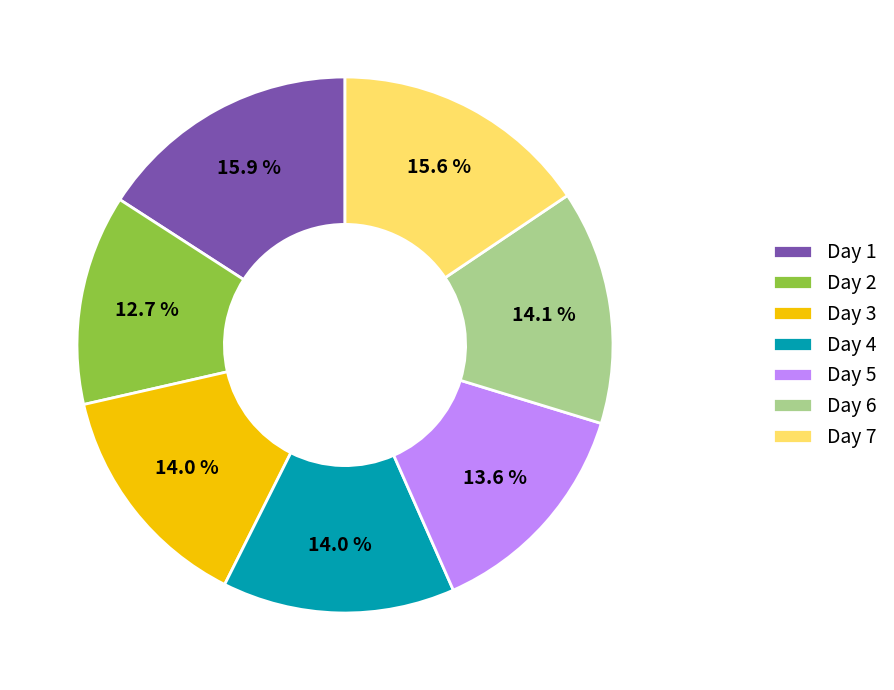

Combined, what portion of the pie is Day 1 and Day 3?

29.9%